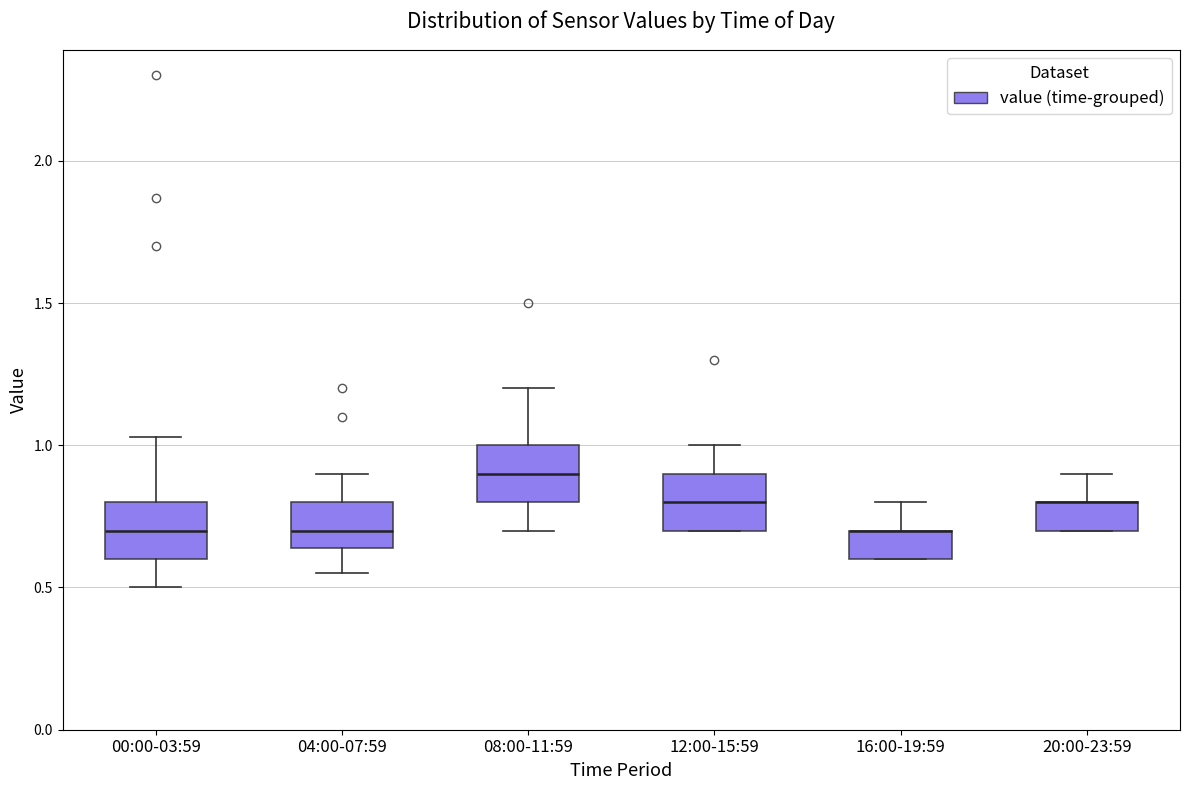

Where is the lower edge of the box for 20:00-23:59 on the y-axis? The values are not printed on the chart, so give them approximately, as read against the axis.

0.70